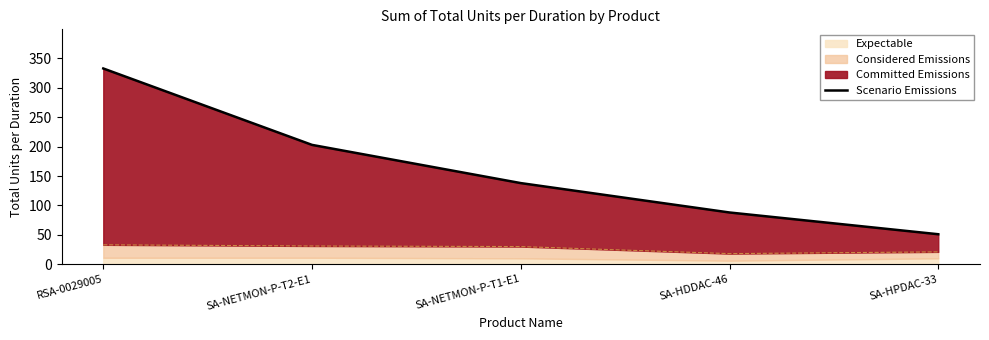

Rank the categories by value from highest to lowest.

RSA-0029005, SA-NETMON-P-T2-E1, SA-NETMON-P-T1-E1, SA-HDDAC-46, SA-HPDAC-33